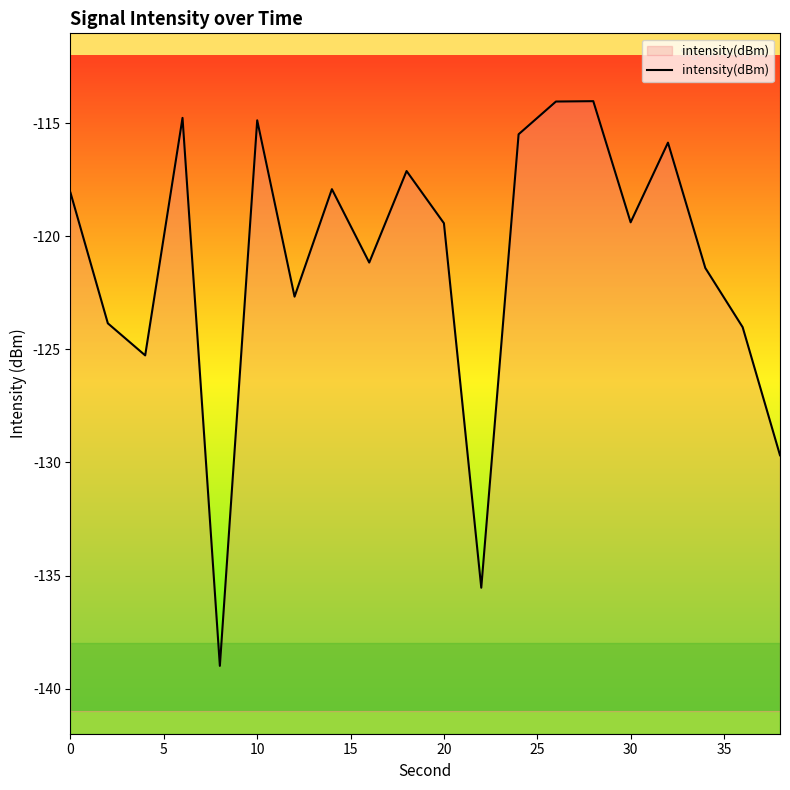

The chart shows a value of -119.4 at 20. True or false?

True